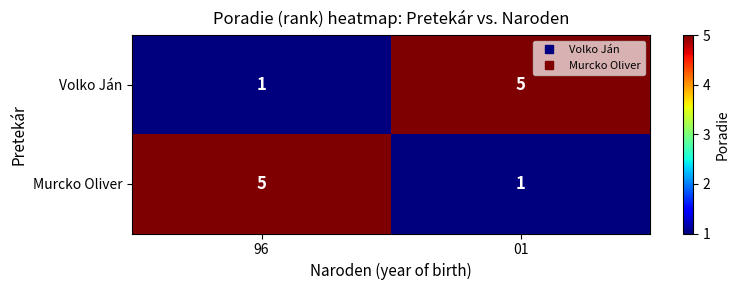

What is the greatest value displayed?

5